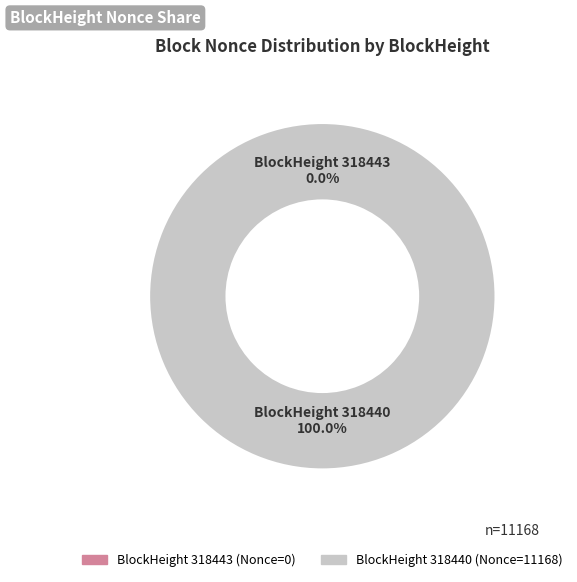

What is the change in value from 318443 to 318440?

+11168